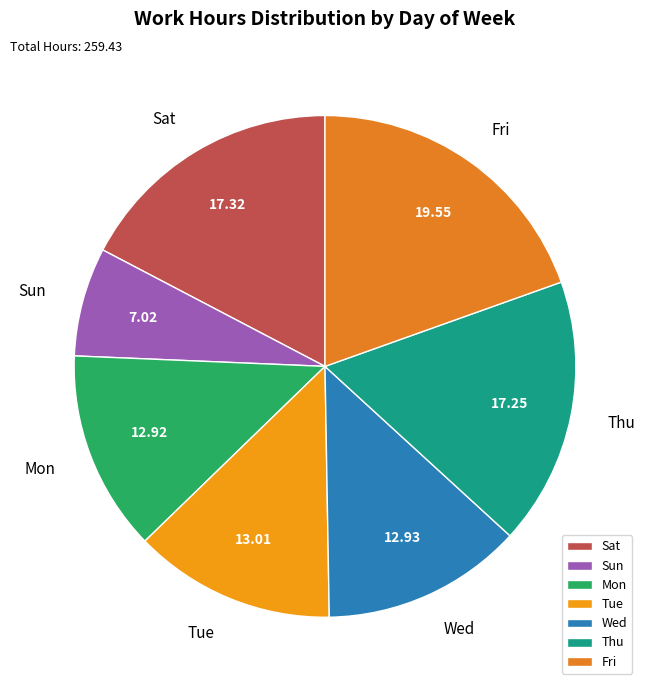

Does Mon account for over 50% of the chart?

No